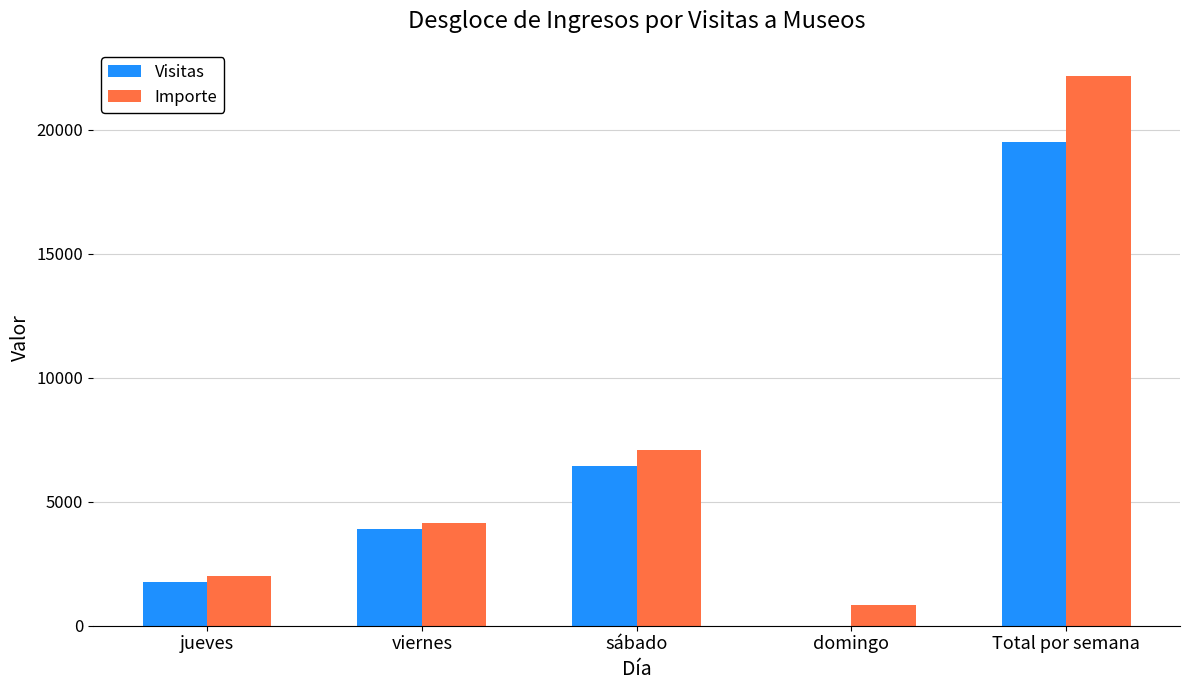

How many values in Visitas are above zero?

4